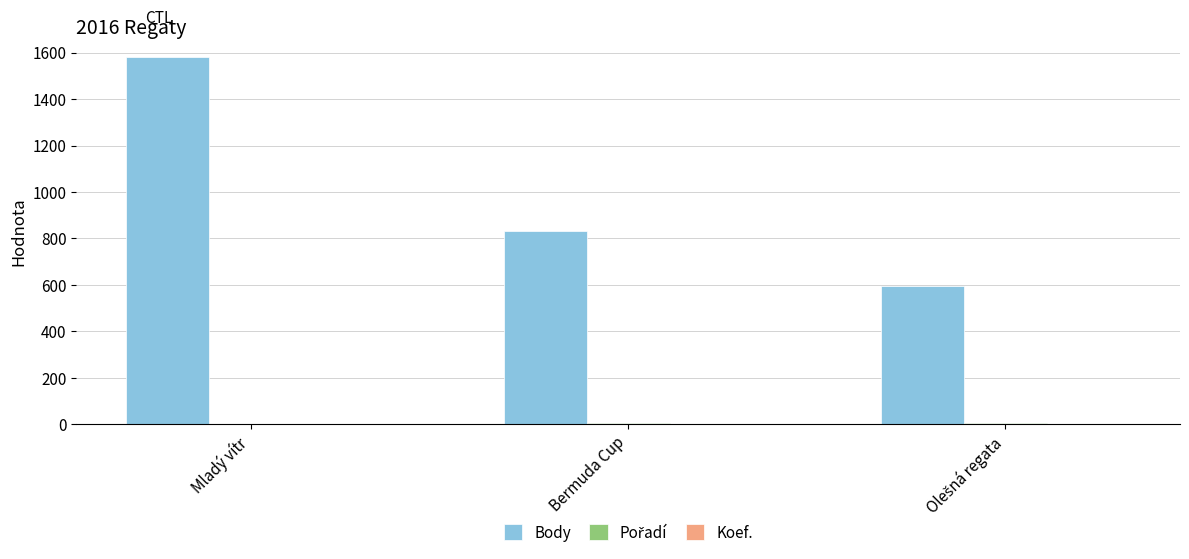

Which series has the largest total across all categories?

Body